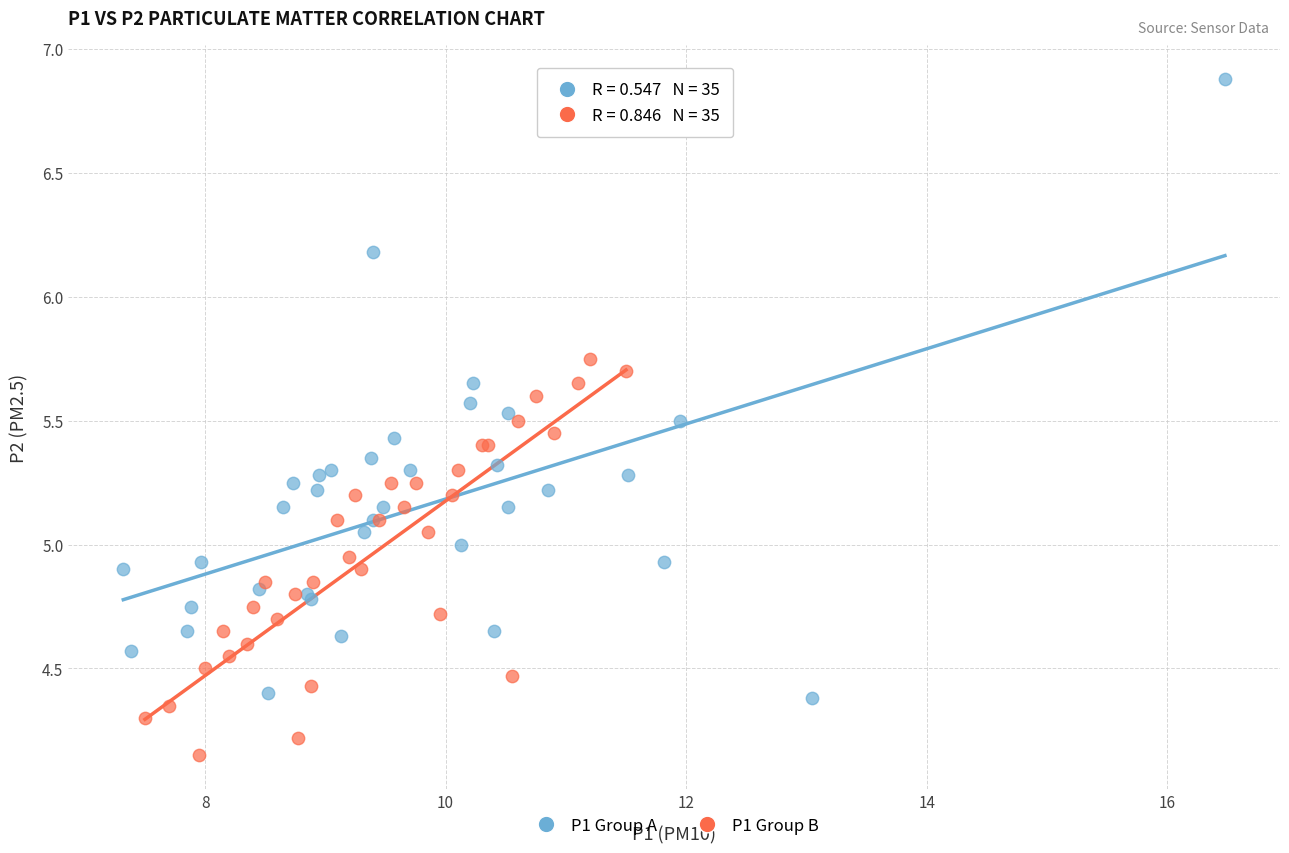

Which series has the largest Y range (max minus min)?

P1 Group A